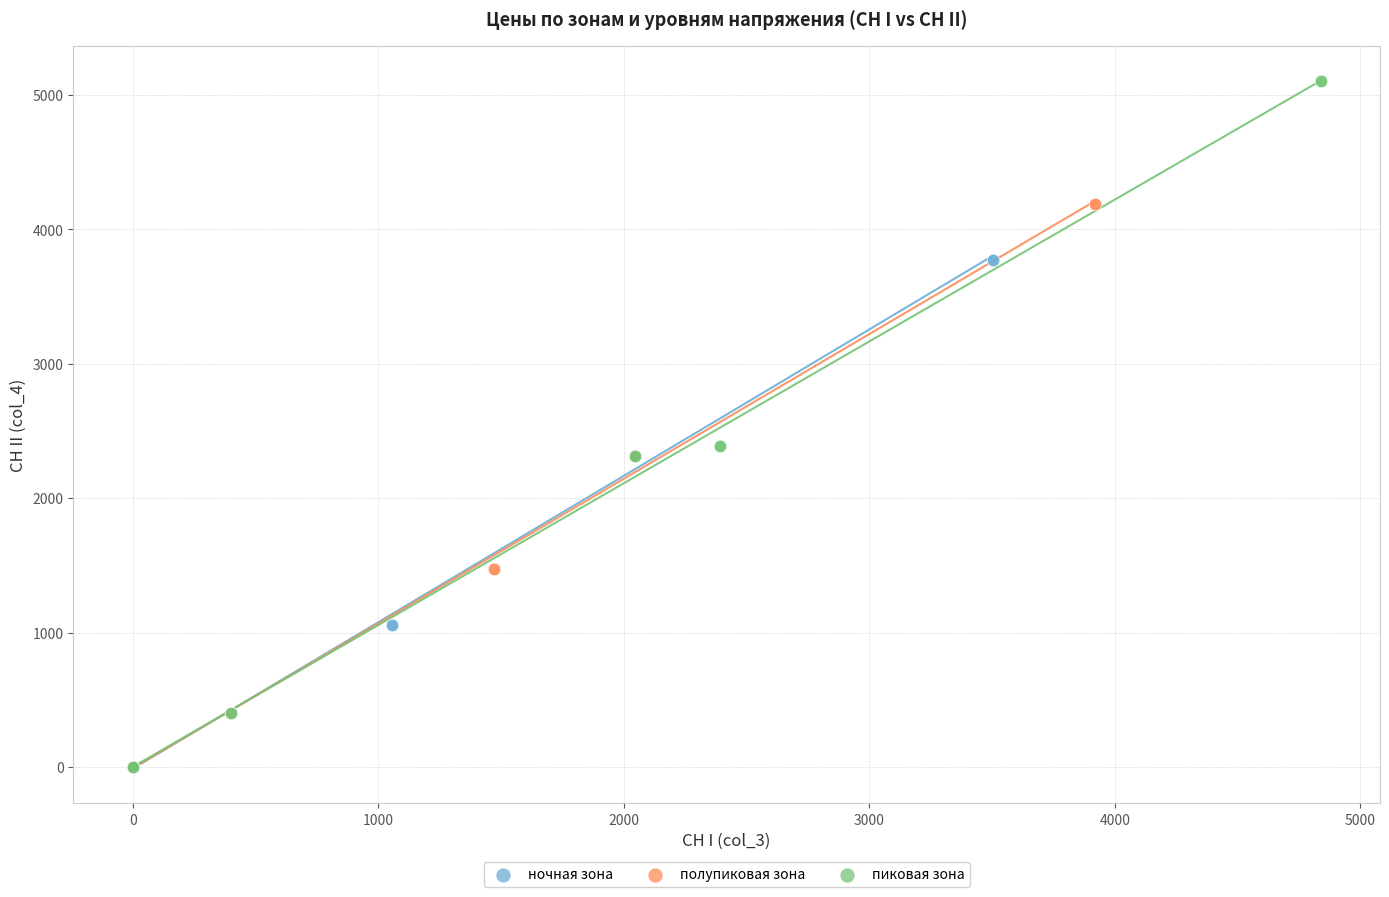

Which series reaches the maximum Y coordinate?

пиковая зона